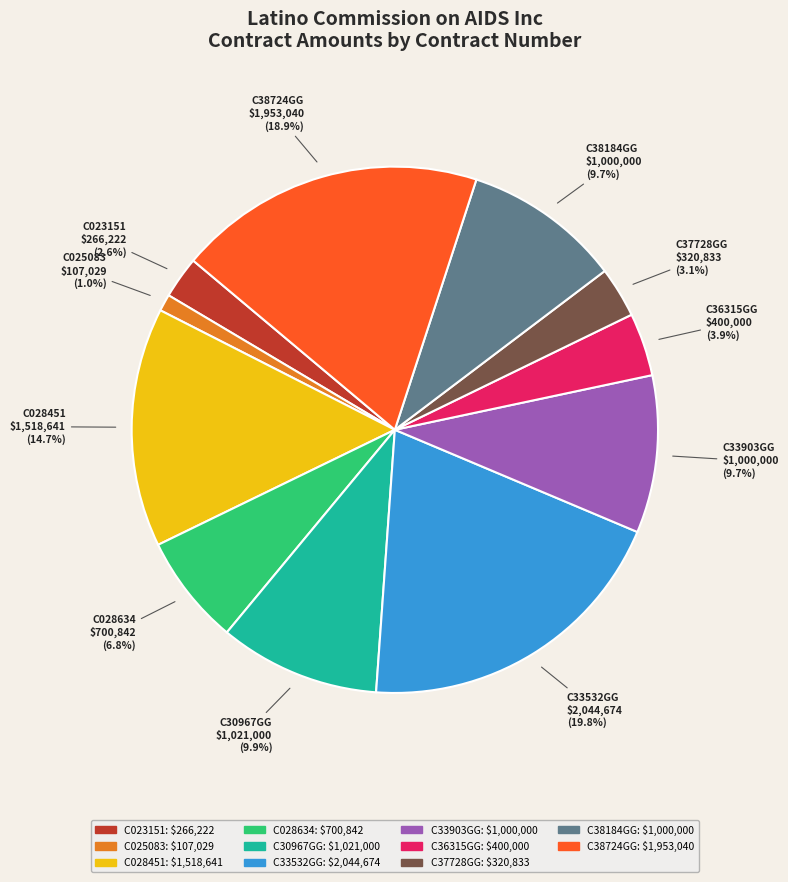

How many slices are in this pie chart?

11